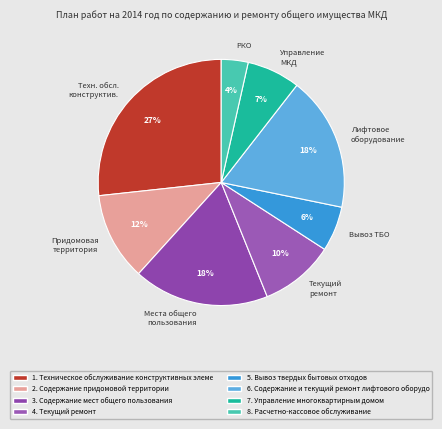

What is the ratio of the value at Текущий ремонт to the value at Вывоз ТБО?

1.7